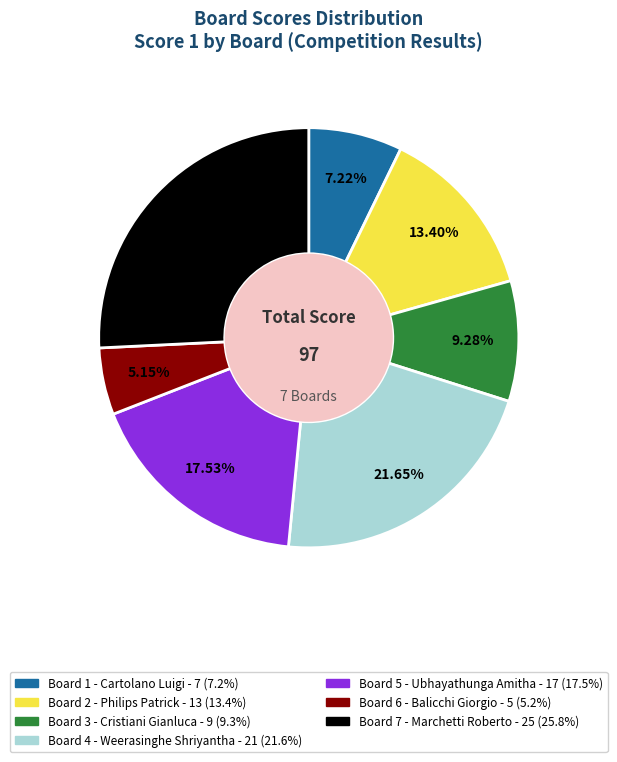

Is Board 5 - Ubhayathunga Amitha the majority of the pie?

No